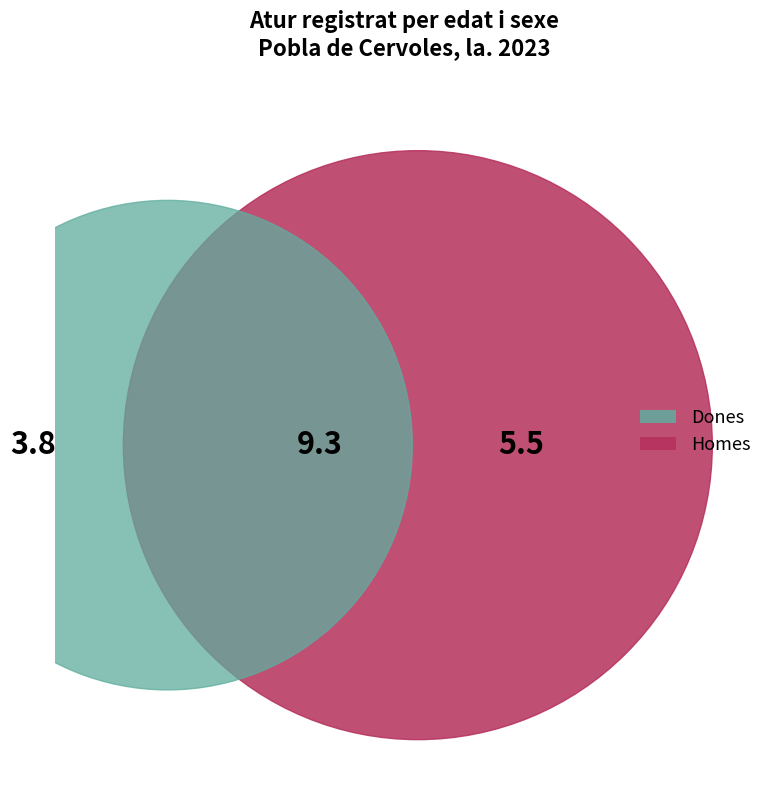

To the nearest percent, what is the combined percentage of 4 and values_dones?

13%